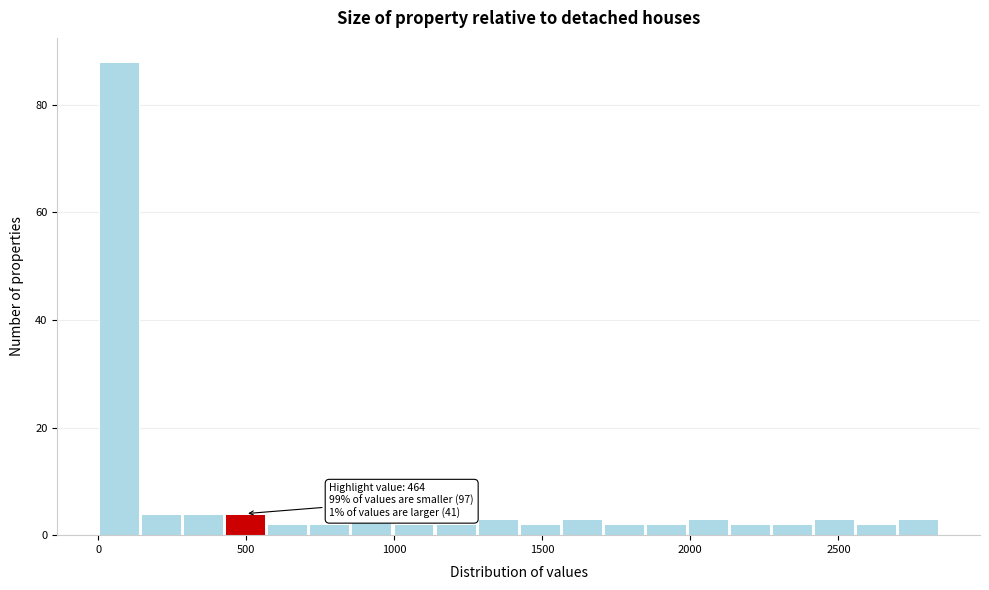

Around what value on the x-axis is the tallest bar? Give the approximate position of its centre, as read against the axis.

50